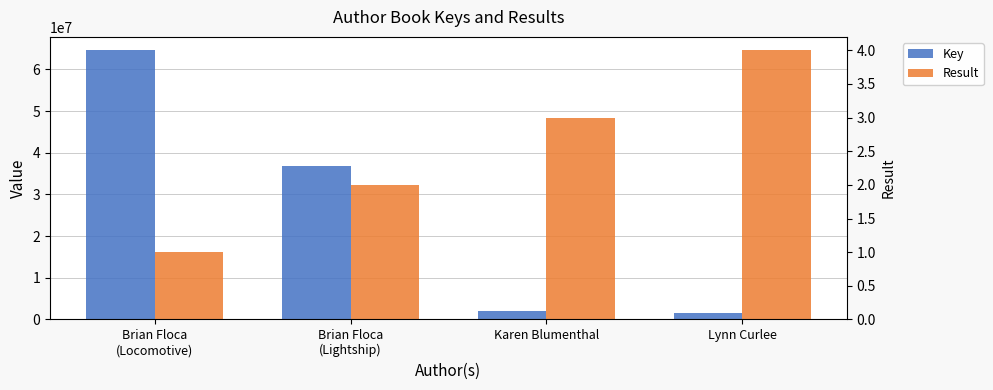

What is the highest value of the Key series?

64563133